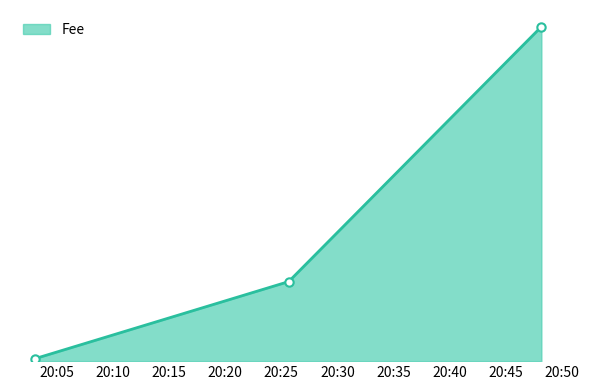

How many series are shown in this chart?

1